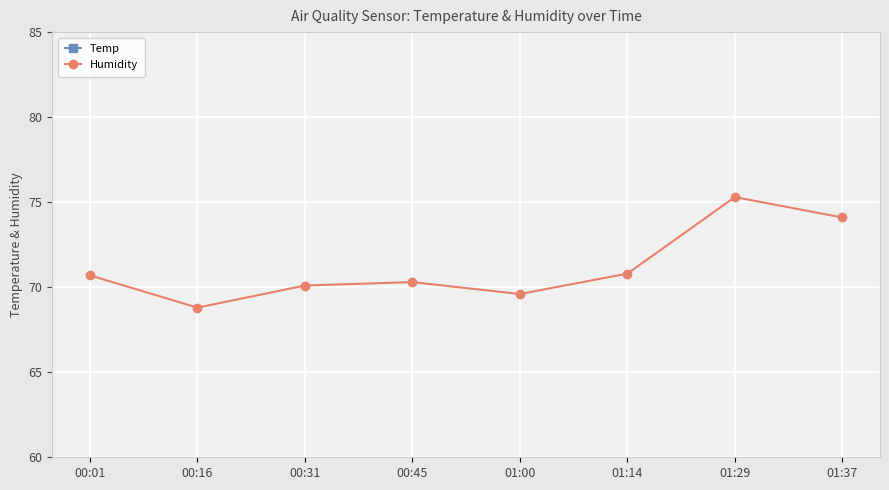

What is the total value across all series at 01:29?

93.1